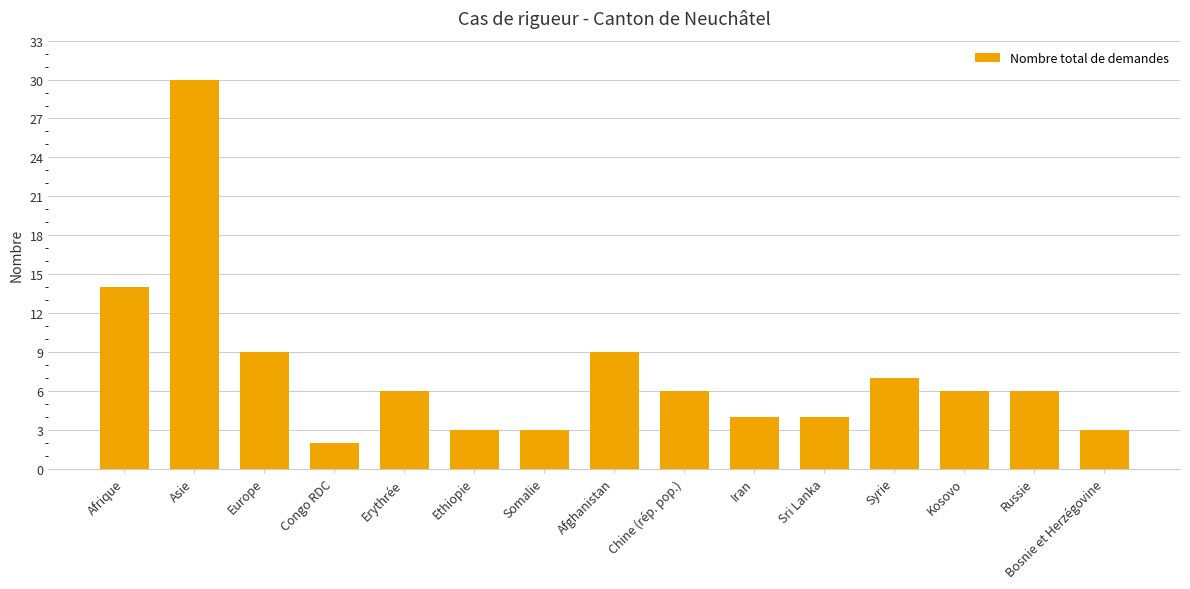

Reading left to right, transcribe all the data shown in this chart.

14	30	9	2	6	3	3	9	6	4	4	7	6	6	3